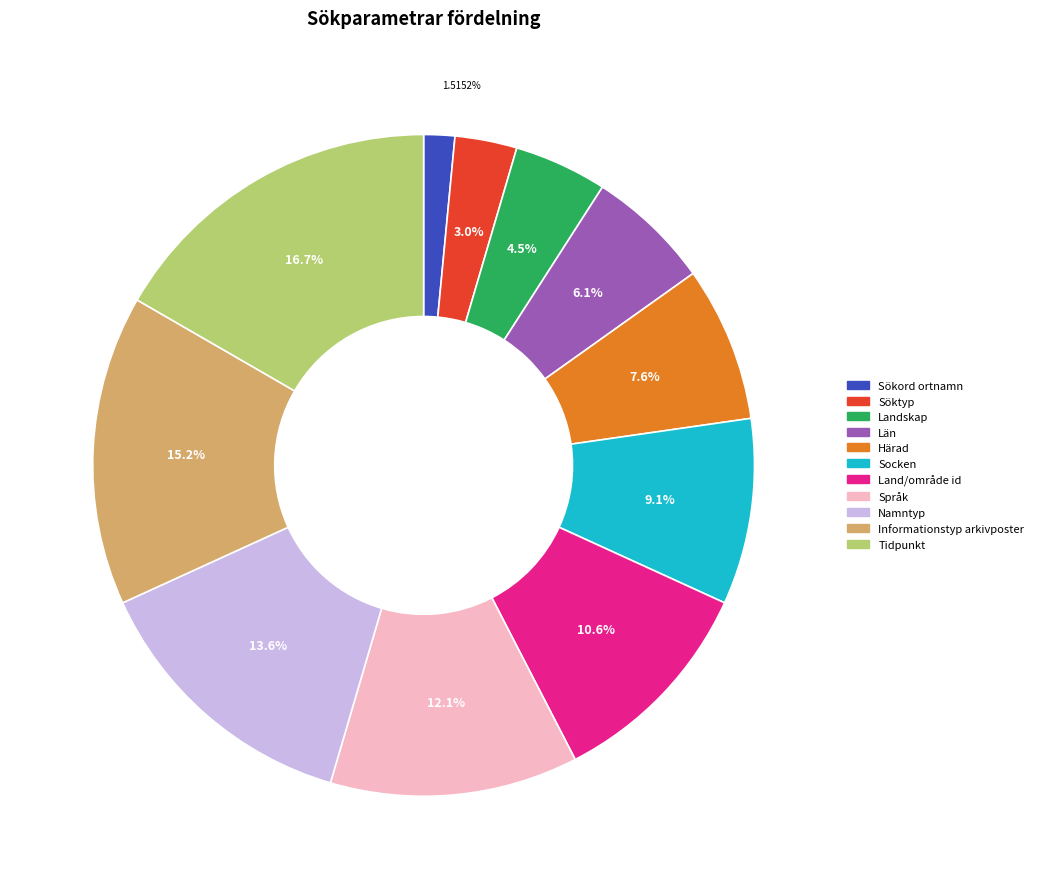

What percentage is the Landskap slice, to the nearest percent?

5%